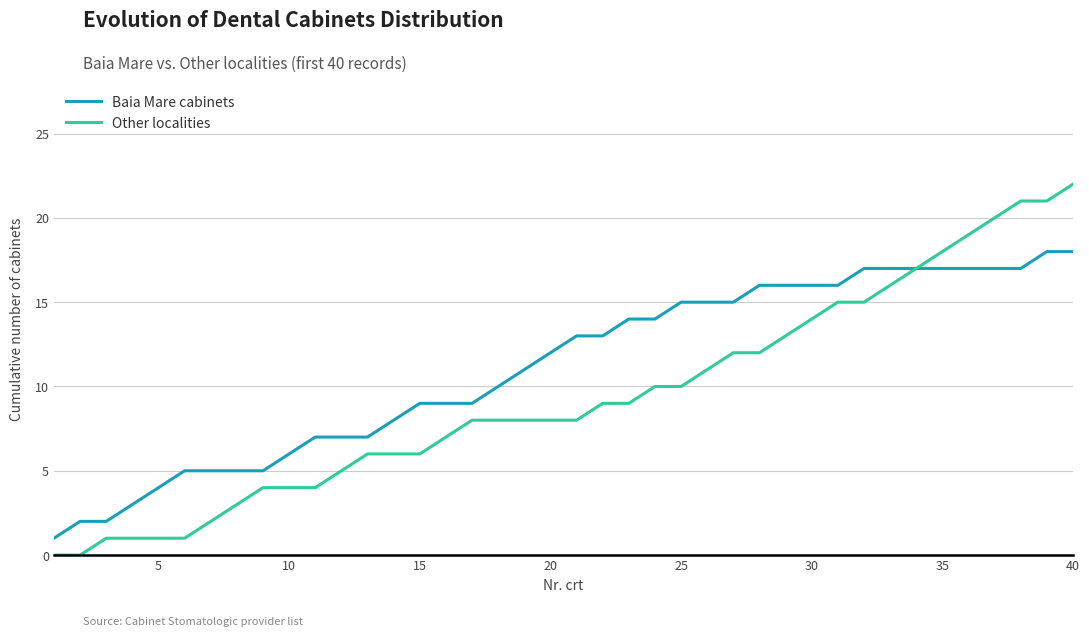

What is the maximum value for Baia Mare cabinets?

18